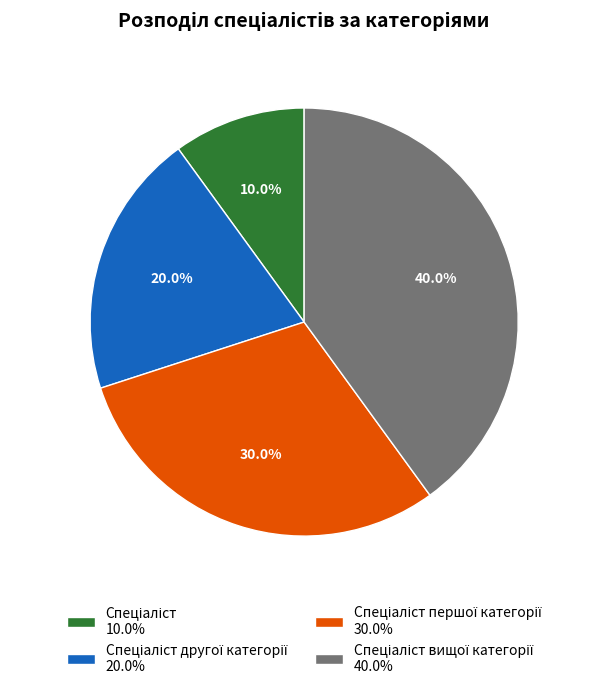

Does any single category account for the majority?

No